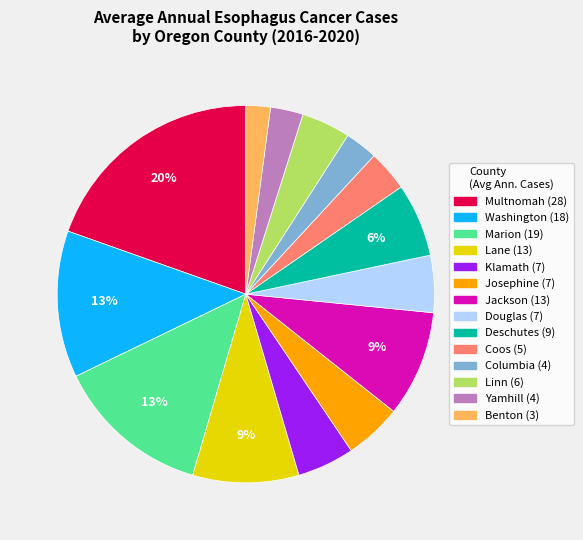

To the nearest percent, what is the combined percentage of Columbia and Klamath?

8%